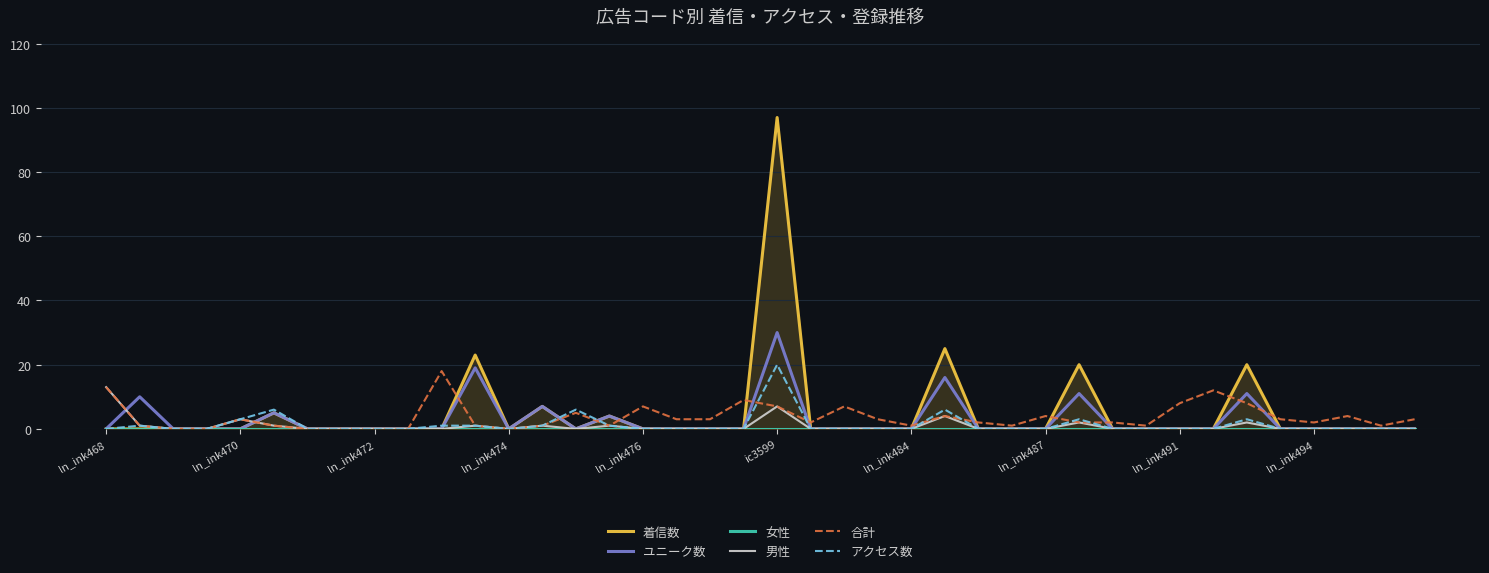

List the series in order of their peak value, lowest first.

女性, 男性, 合計, アクセス数, ユニーク数, 着信数